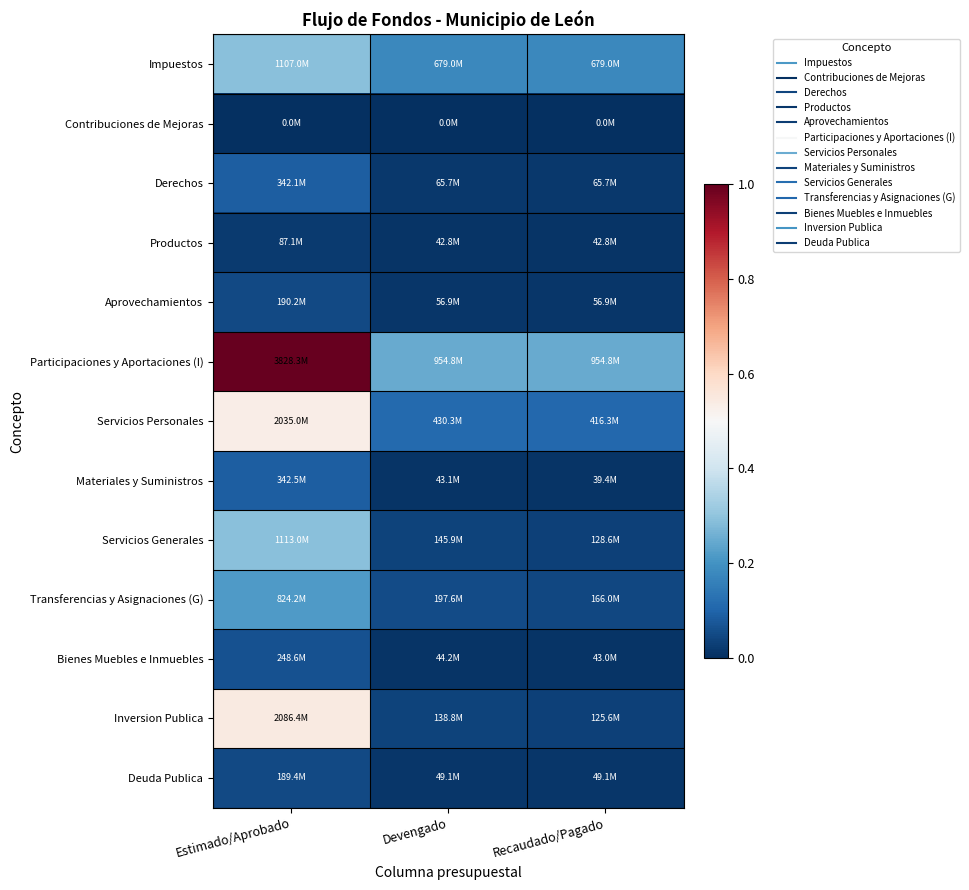

Rank the series at Estimado/Aprobado from highest to lowest value.

Participaciones y Aportaciones (I), Inversion Publica, Servicios Personales, Servicios Generales, Impuestos, Transferencias y Asignaciones (G), Materiales y Suministros, Derechos, Bienes Muebles e Inmuebles, Aprovechamientos, Deuda Publica, Productos, Contribuciones de Mejoras